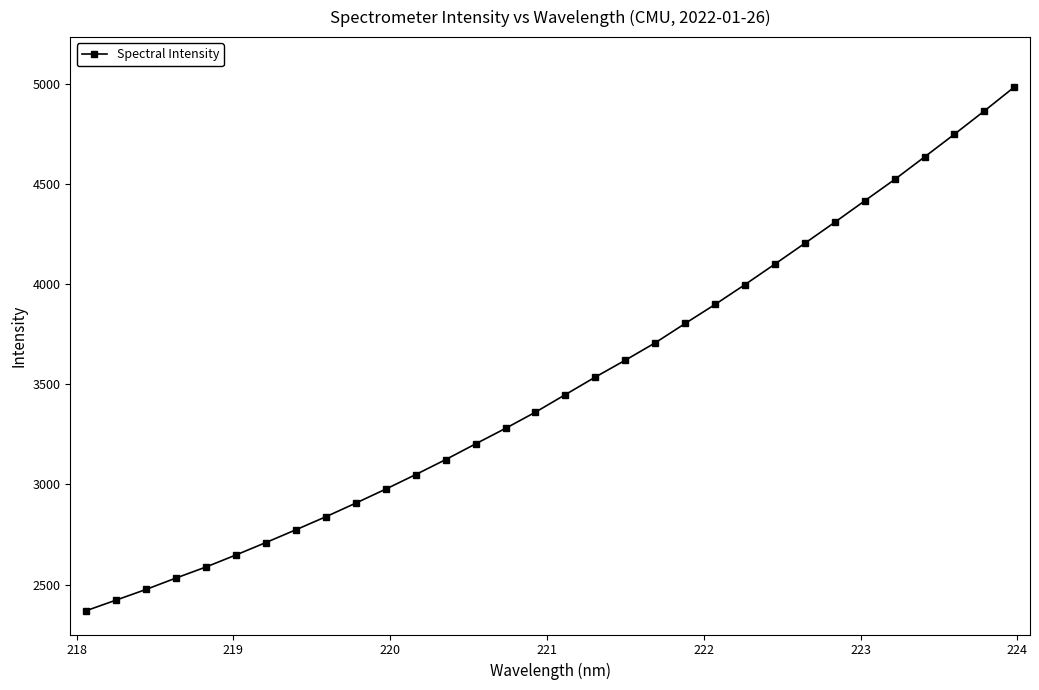

What is the average value?

3501.6